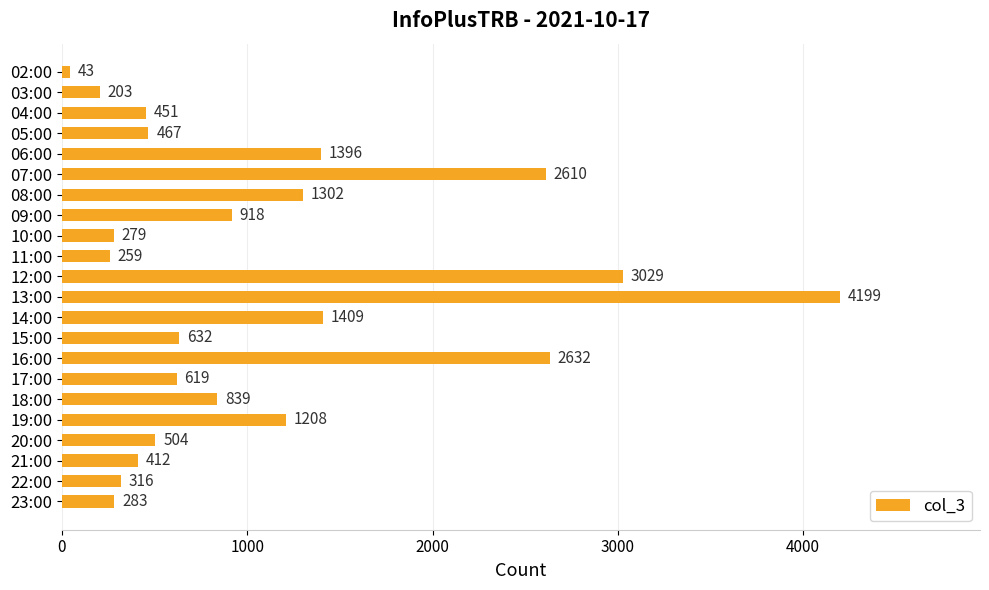

The chart shows a value of 839 at 18:00. True or false?

True